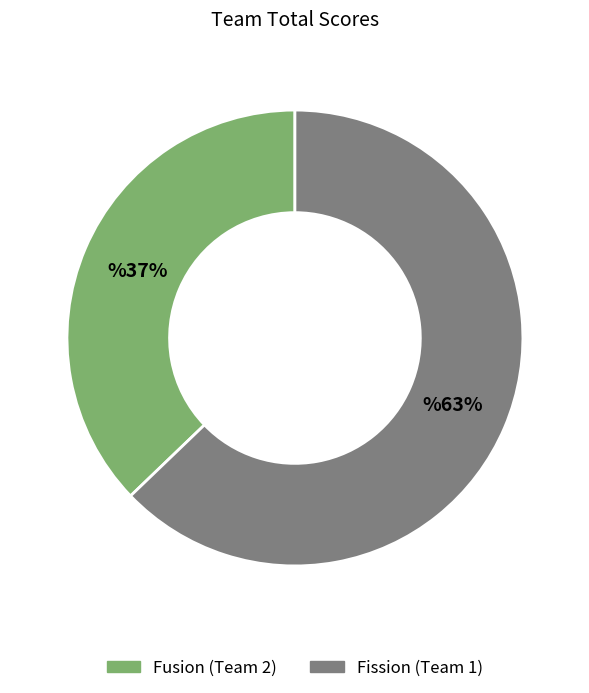

True or false: Fission (Team 1) accounts for 76% of the total.

False